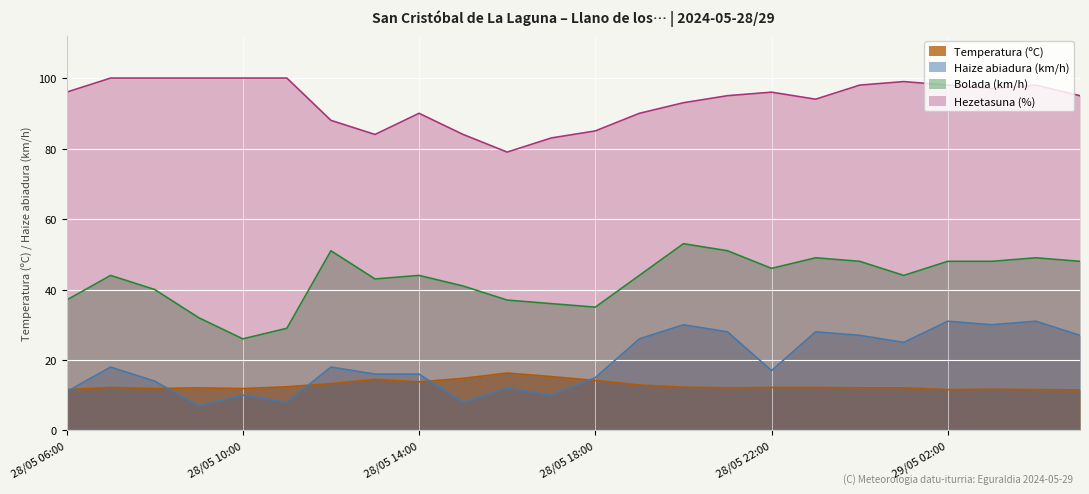

True or false: Temperatura (ºC) has more than 0 interior local peaks.

True